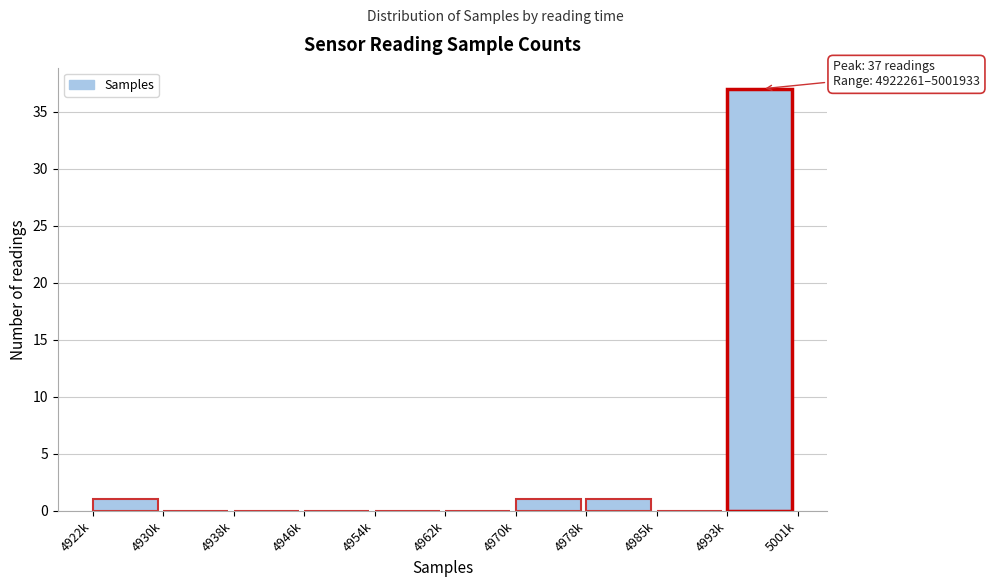

Reading left to right, what are all the values shown in this chart?

4922k=1	4930k=0	4938k=0	4946k=0	4954k=0	4962k=0	4970k=1	4978k=1	4985k=0	4993k=37